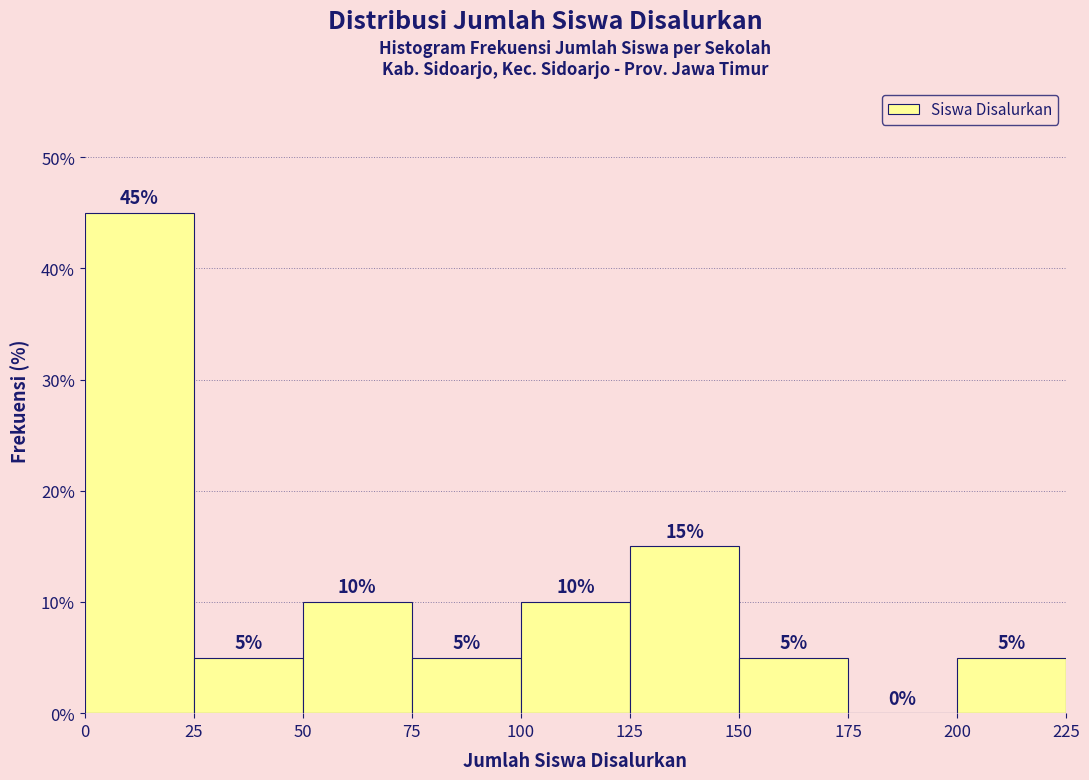

Reading left to right, list every bar in this chart as the range it spans on the x-axis followed by its height.

0 to 25: 45
25 to 50: 5
50 to 75: 10
75 to 100: 5
100 to 125: 10
125 to 150: 15
150 to 175: 5
175 to 200: 0
200 to 225: 5